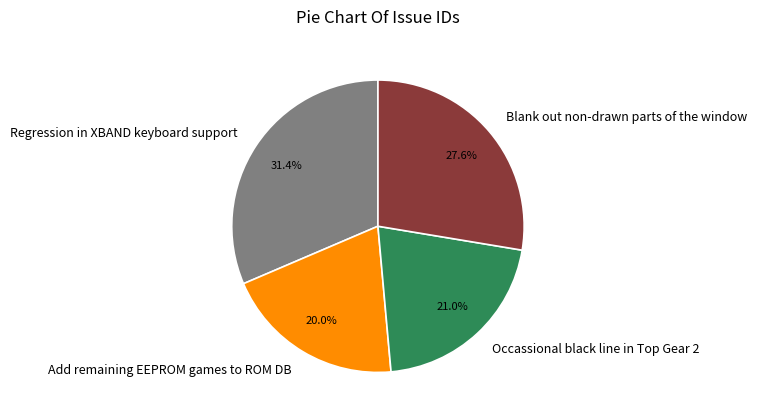

Does Add remaining EEPROM games to ROM DB account for over 50% of the chart?

No